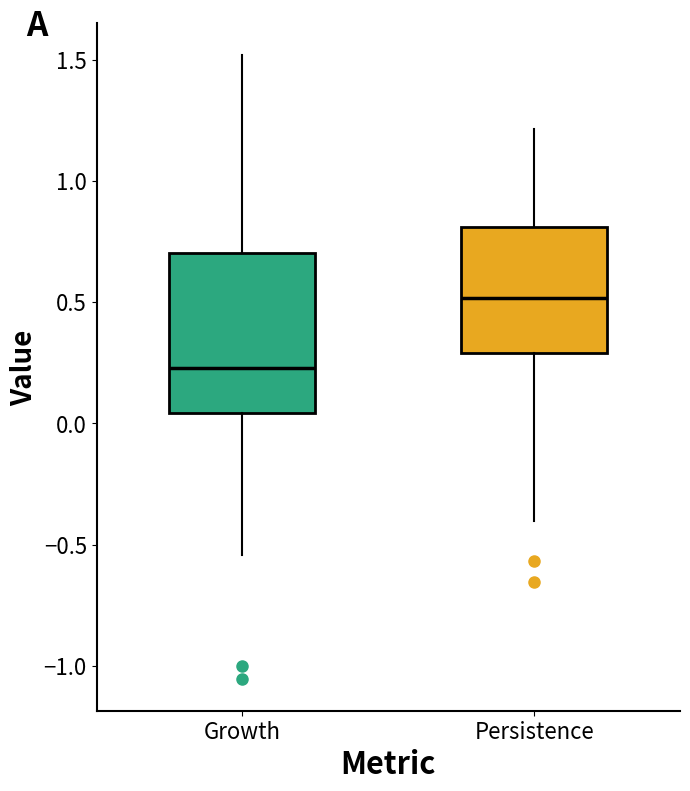

Reading left to right, read every box against the y-axis: the position of its median line, the range the box covers, and the ends of its whiskers. The values are not printed on the chart, so give them approximately, as read against the axis.

Growth: median 0.25, box 0.05 to 0.70, whiskers -0.55 to 1.50
Persistence: median 0.50, box 0.30 to 0.80, whiskers -0.40 to 1.20